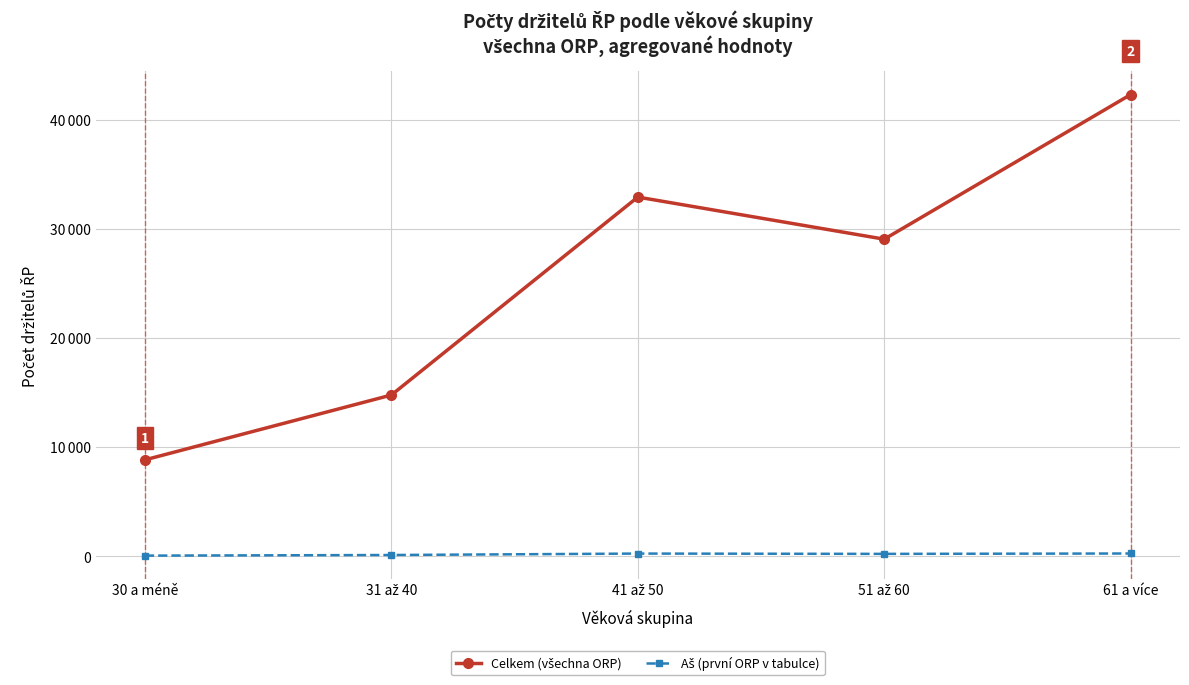

What is the spread (max minus min) of values at 61 a více?

42053